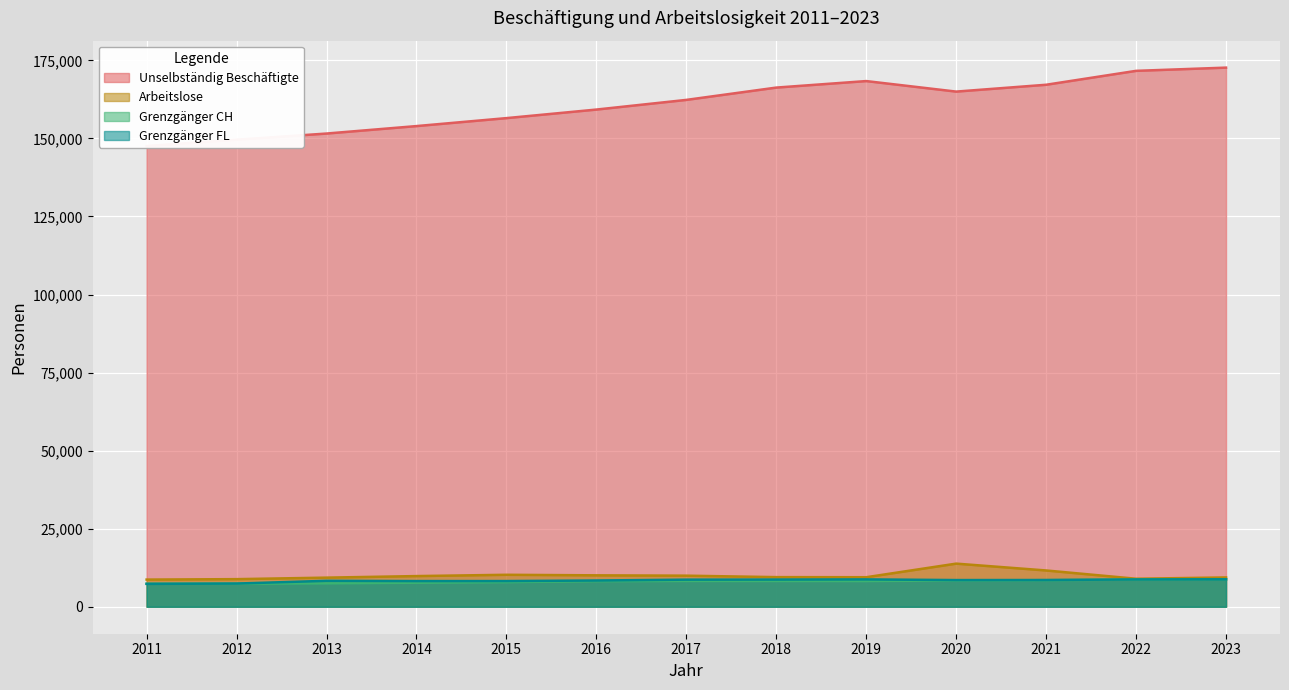

Which label corresponds to the smallest value in the chart?

2011